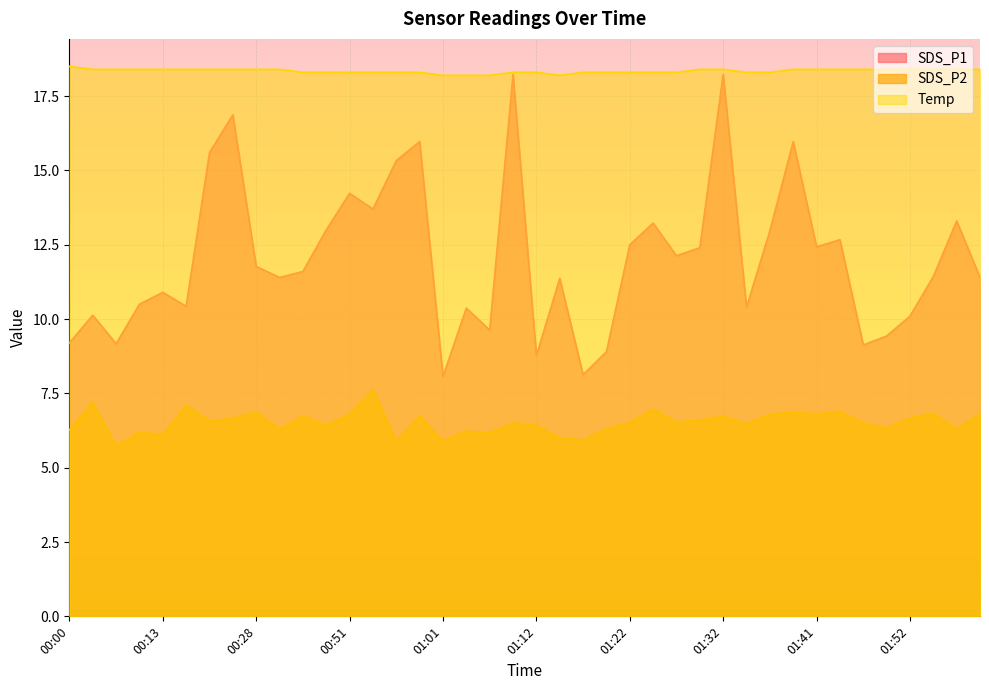

What is the value of the SDS_P2 point at the 21st from the left?

6.4